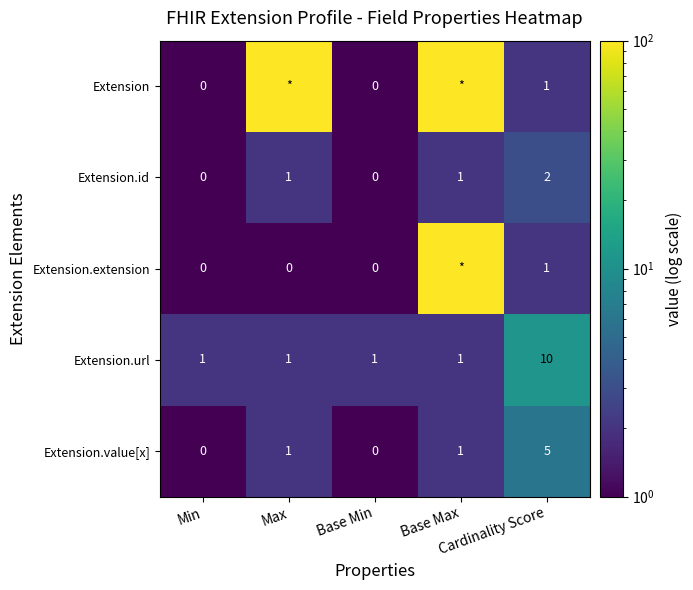

What is the difference between the maximum and minimum values in the Extension.url series?

9